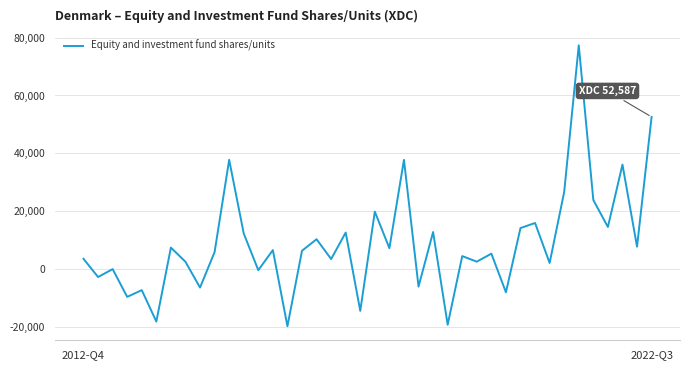

What is the difference between the maximum and minimum values?

97177